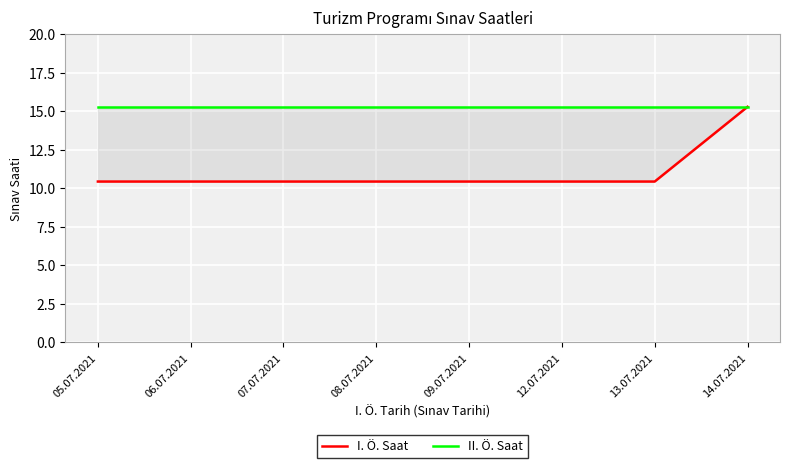

What is the value of the I. Ö. Saat point at the 7th from the left?

10.4